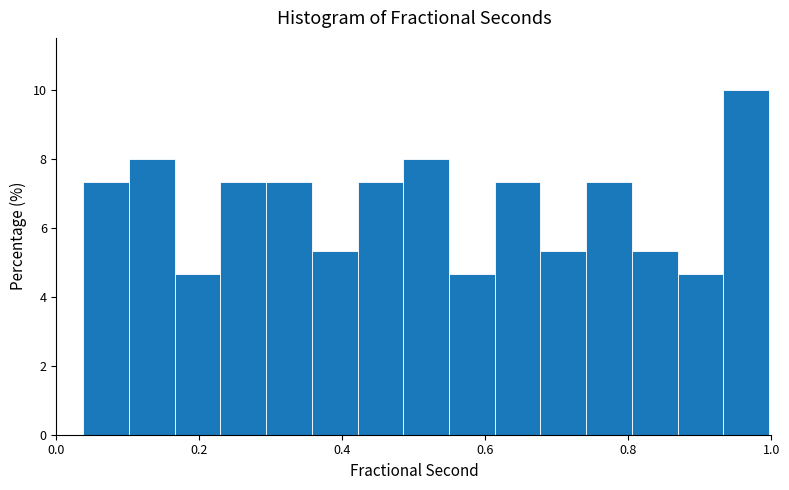

Around what value on the x-axis is the tallest bar? Give the approximate position of its centre, as read against the axis.

0.96